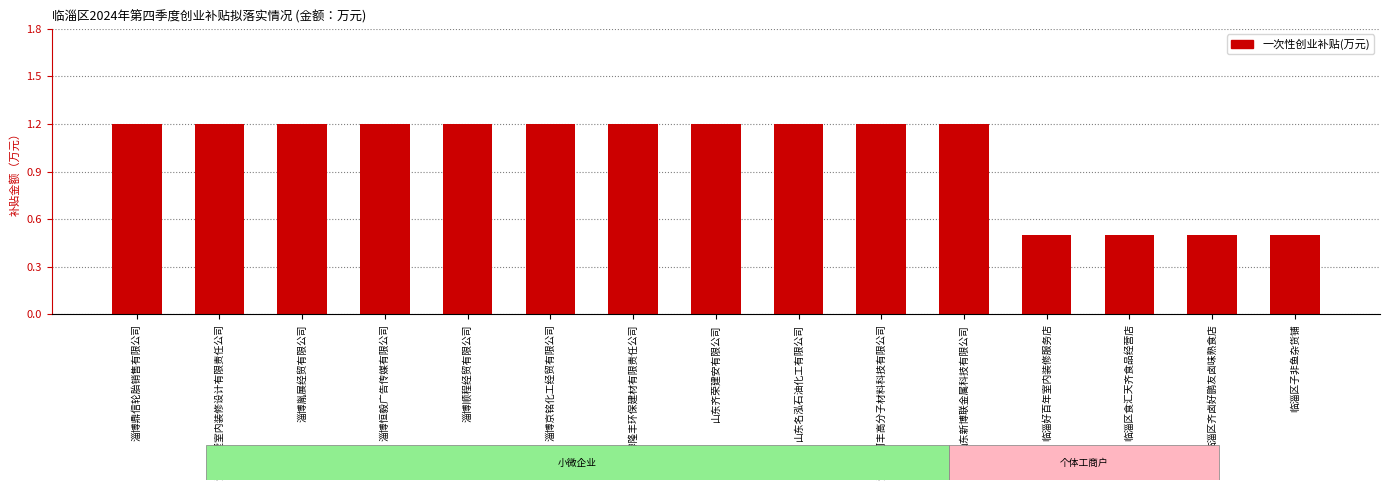

Approximately how many times larger is the value at 淄博胤展经贸有限公司 compared to 山东名泓石油化工有限公司?

1.0